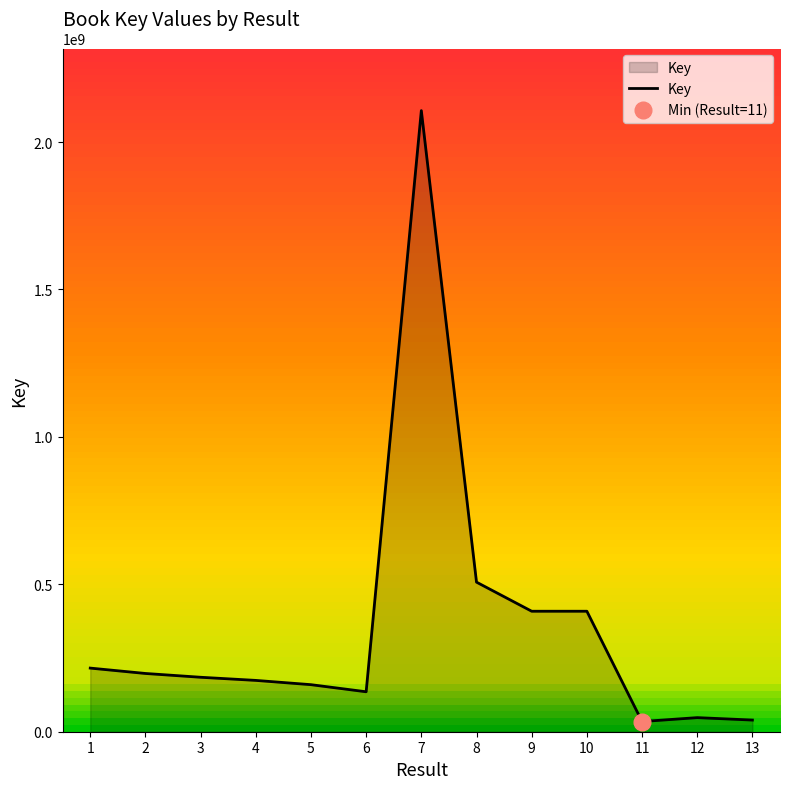

What is the ratio of the value at 4 to the value at 8?

0.3